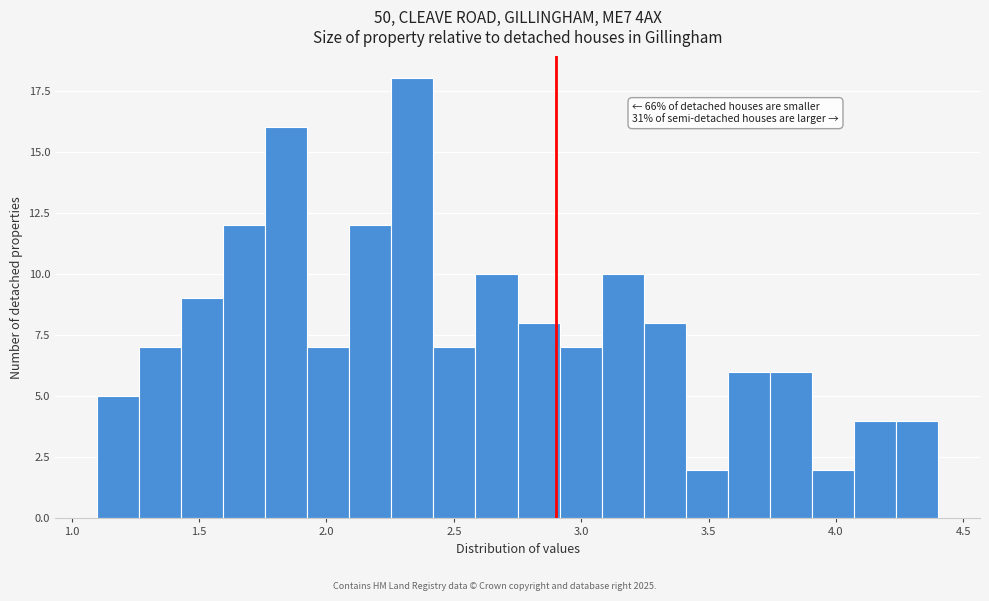

Read against the x-axis, roughly where is the centre of the tallest bar?

2.35